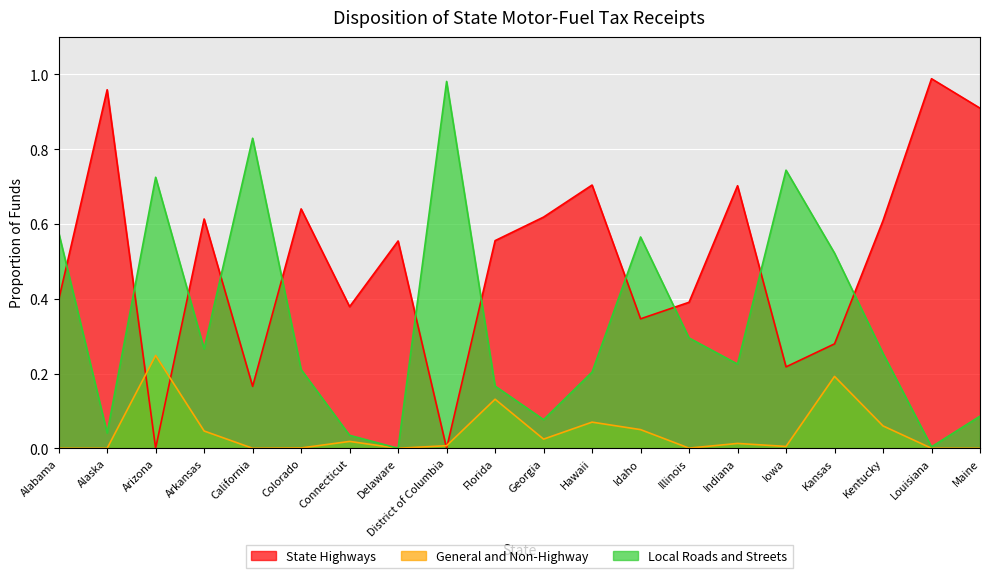

Does the chart display data point markers on the line(s)?

No